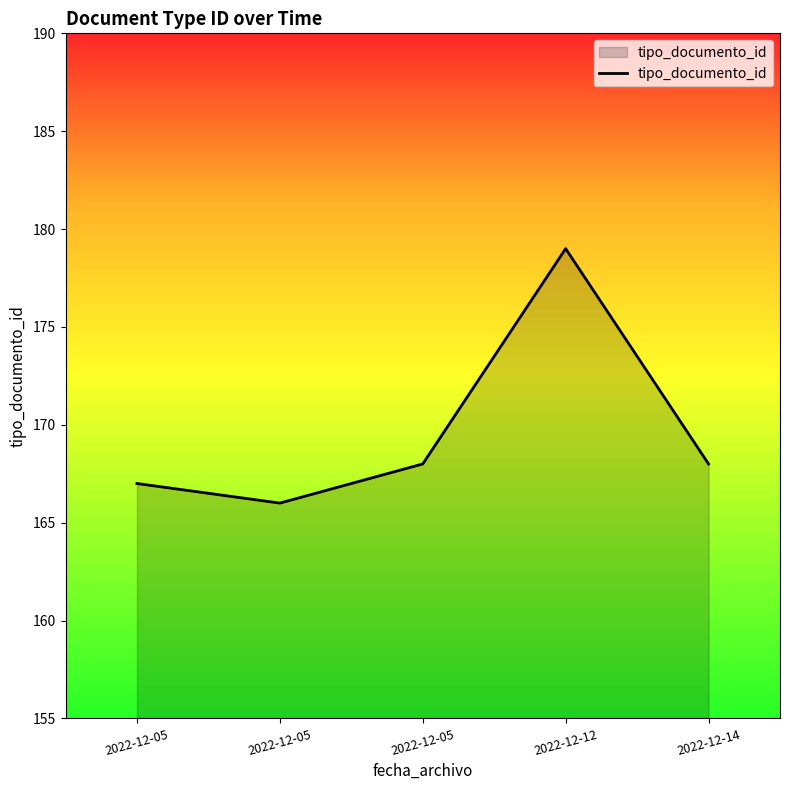

Which has a higher value, 2022-12-05 or 2022-12-05?

2022-12-05